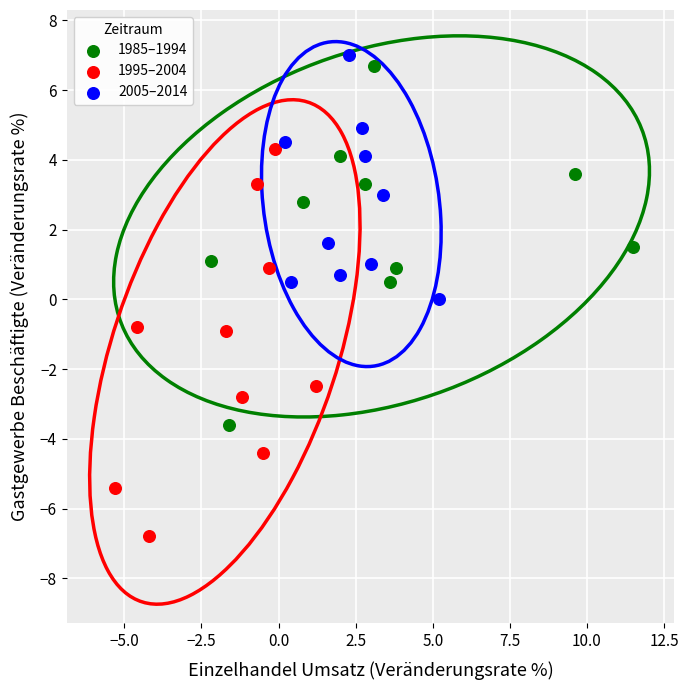

Which series reaches the minimum Y coordinate?

1995–2004